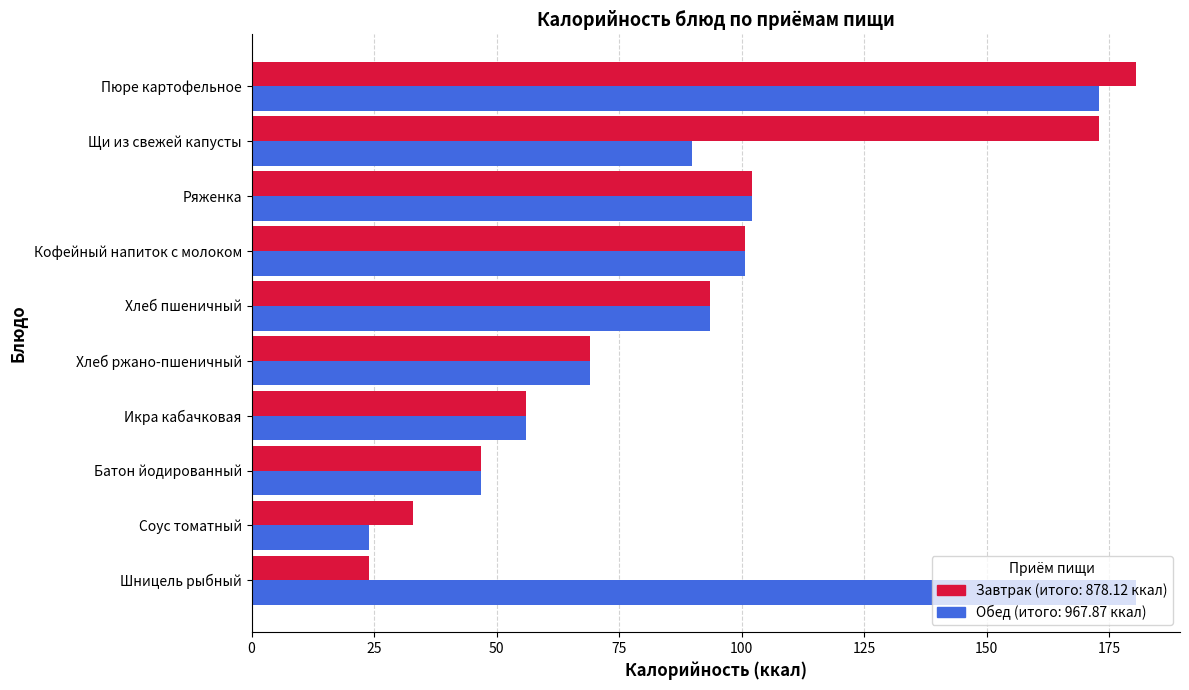

What is the maximum value shown in the chart?

180.4